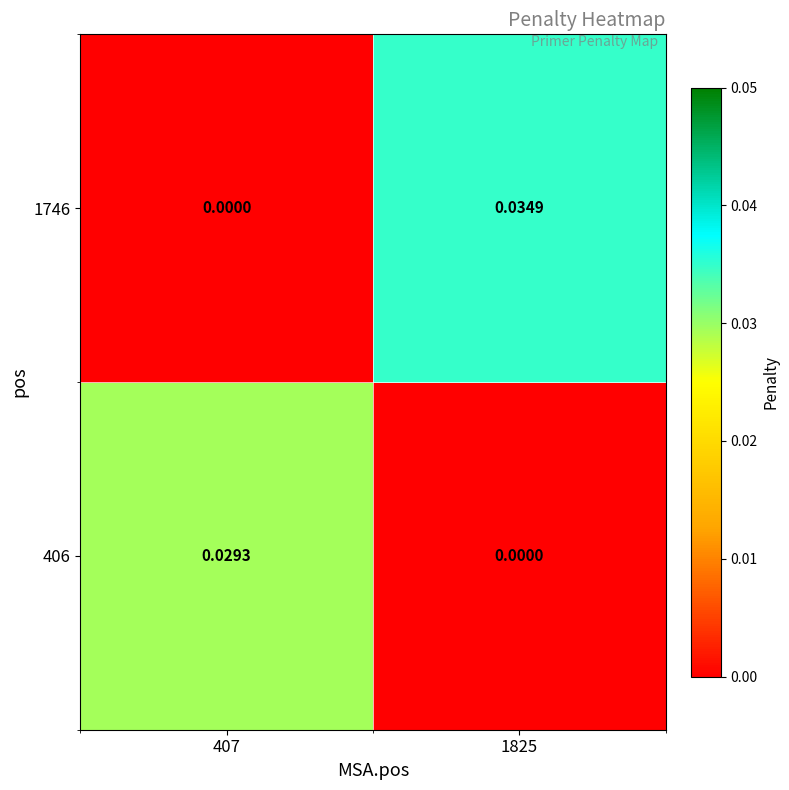

Is the value of 406 at 1825 greater than the value of 1746 at 1825?

No